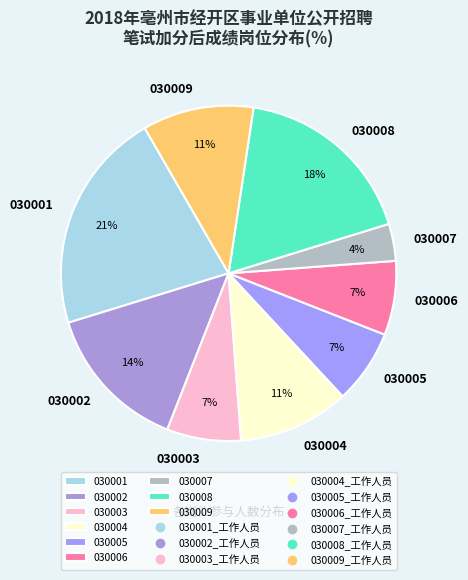

True or false: 030009 accounts for 1% of the total.

False